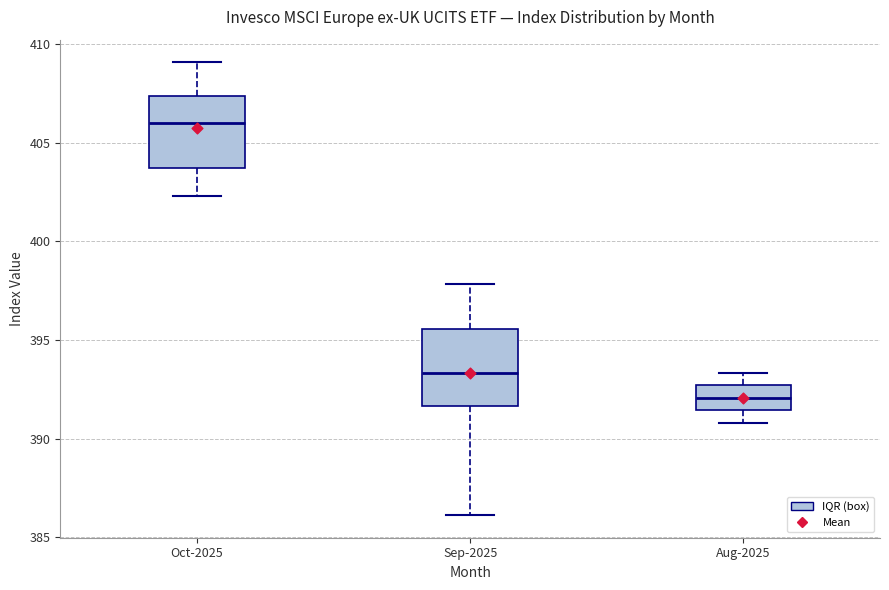

Which box's median line is the highest?

Oct-2025